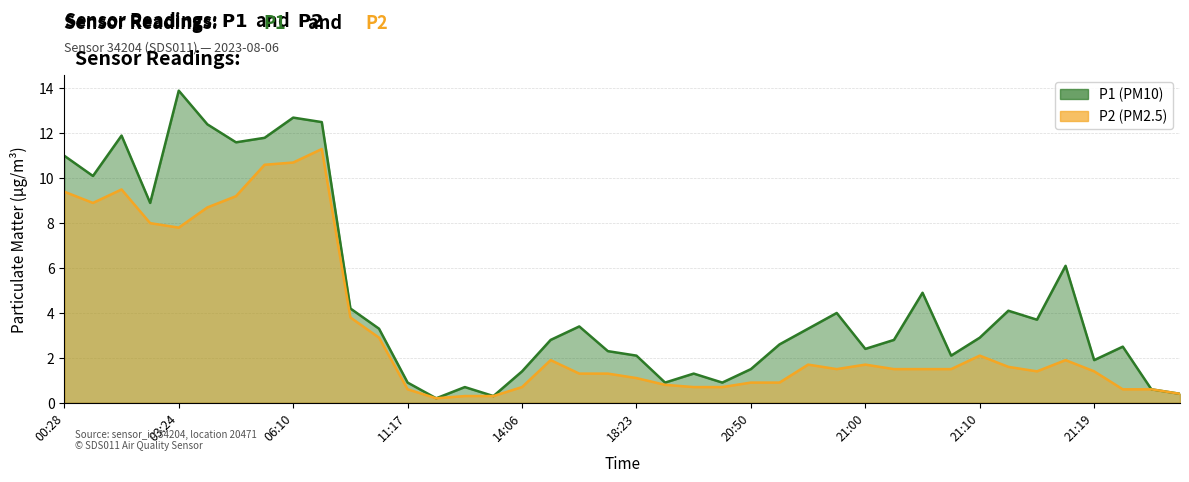

How many data points in P2 are less than 1?

13